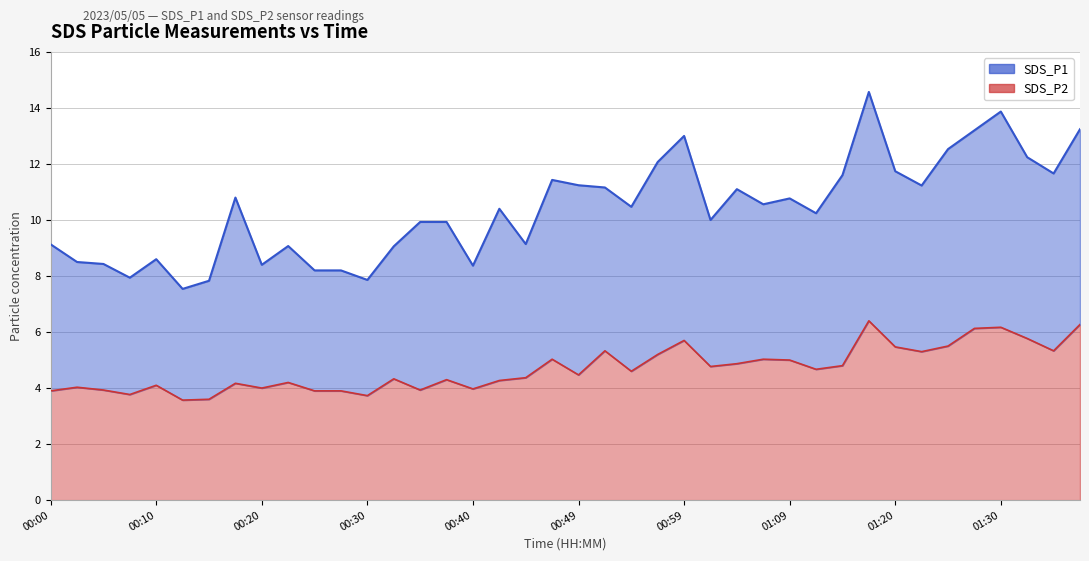

At which label does the data first exceed 4?

00:02